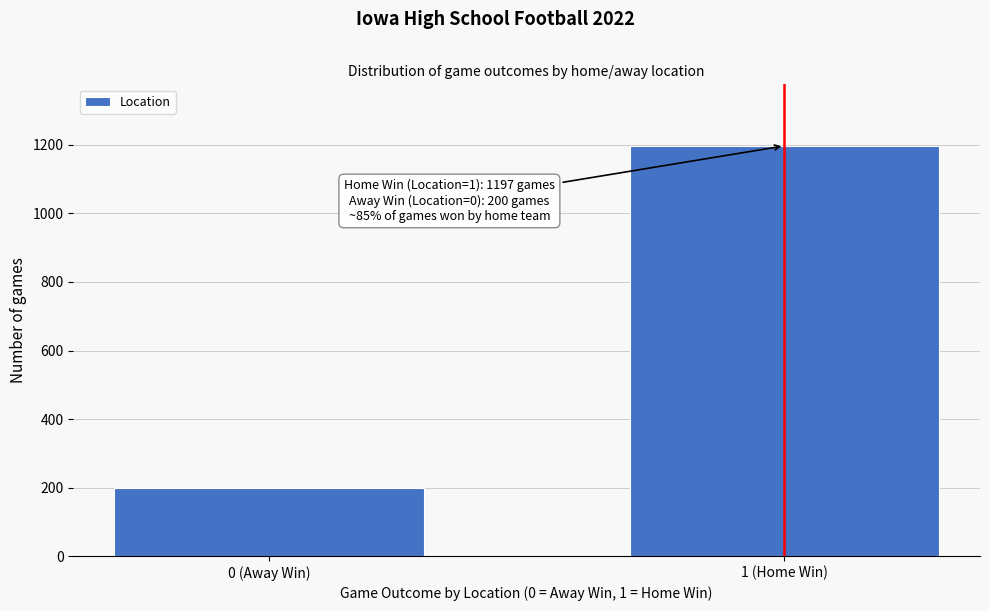

Reading left to right, extract all data points from this chart.

200	1197